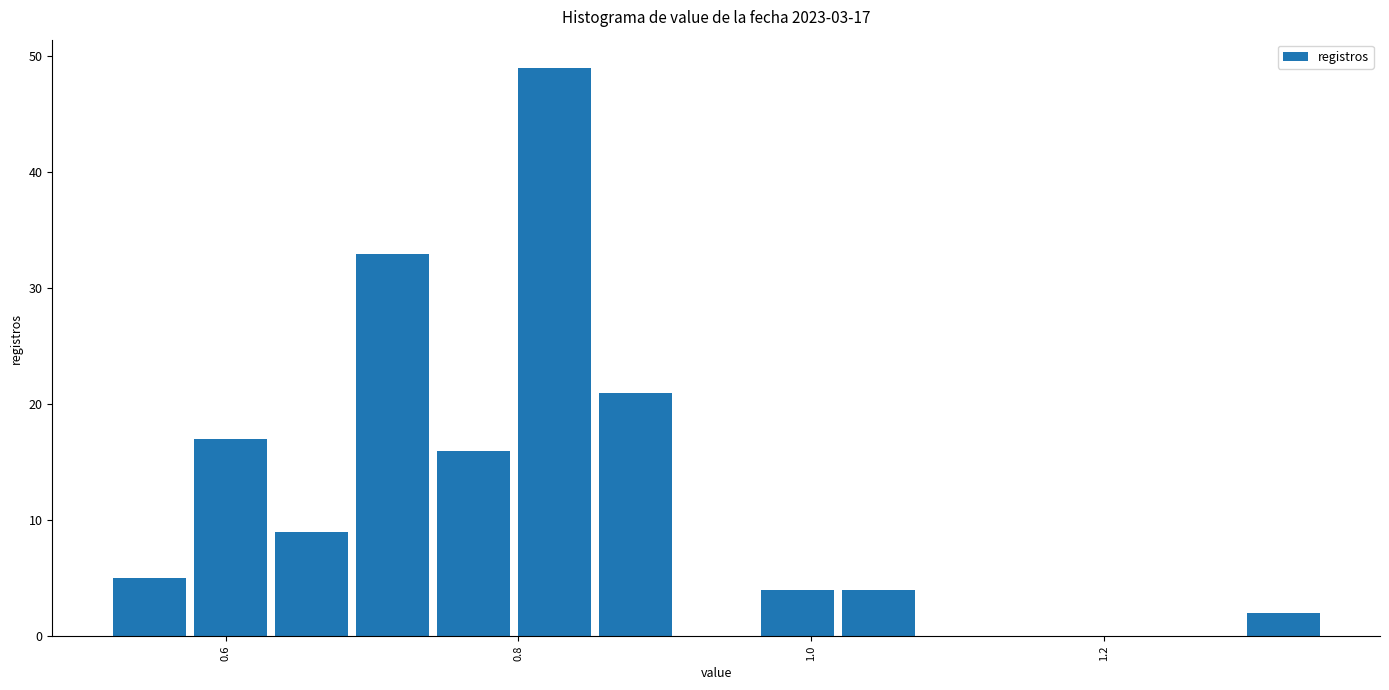

Read against the x-axis, roughly where is the centre of the tallest bar?

0.82